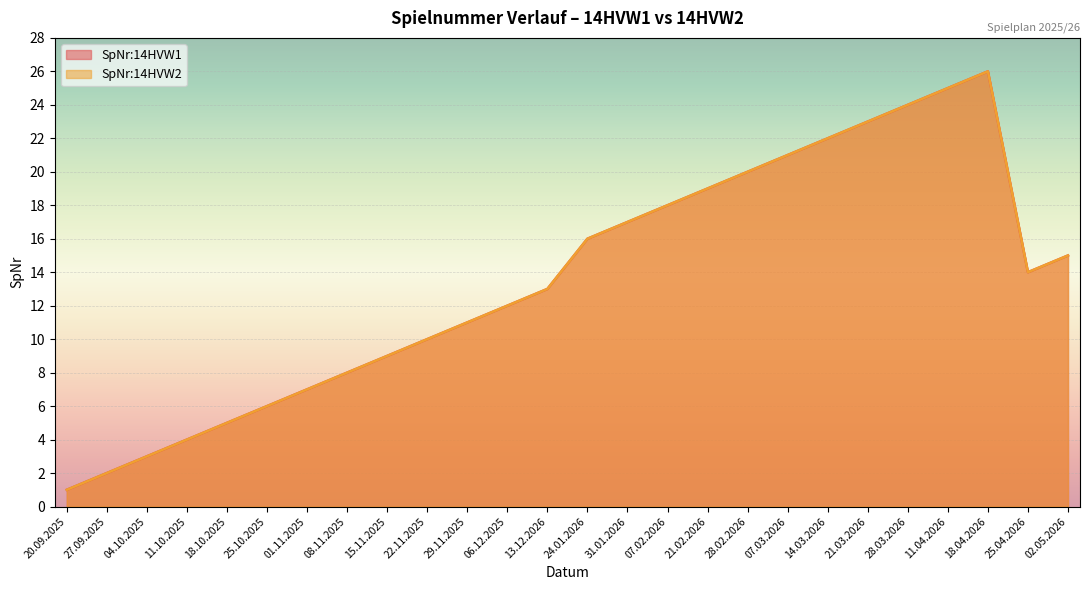

True or false: SpNr:14HVW2 and SpNr:14HVW1 cross at least once.

False